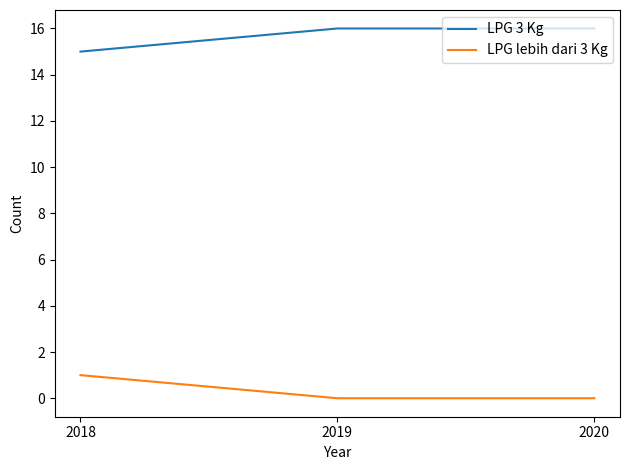

What are all the series names shown in the legend?

LPG 3 Kg, LPG lebih dari 3 Kg